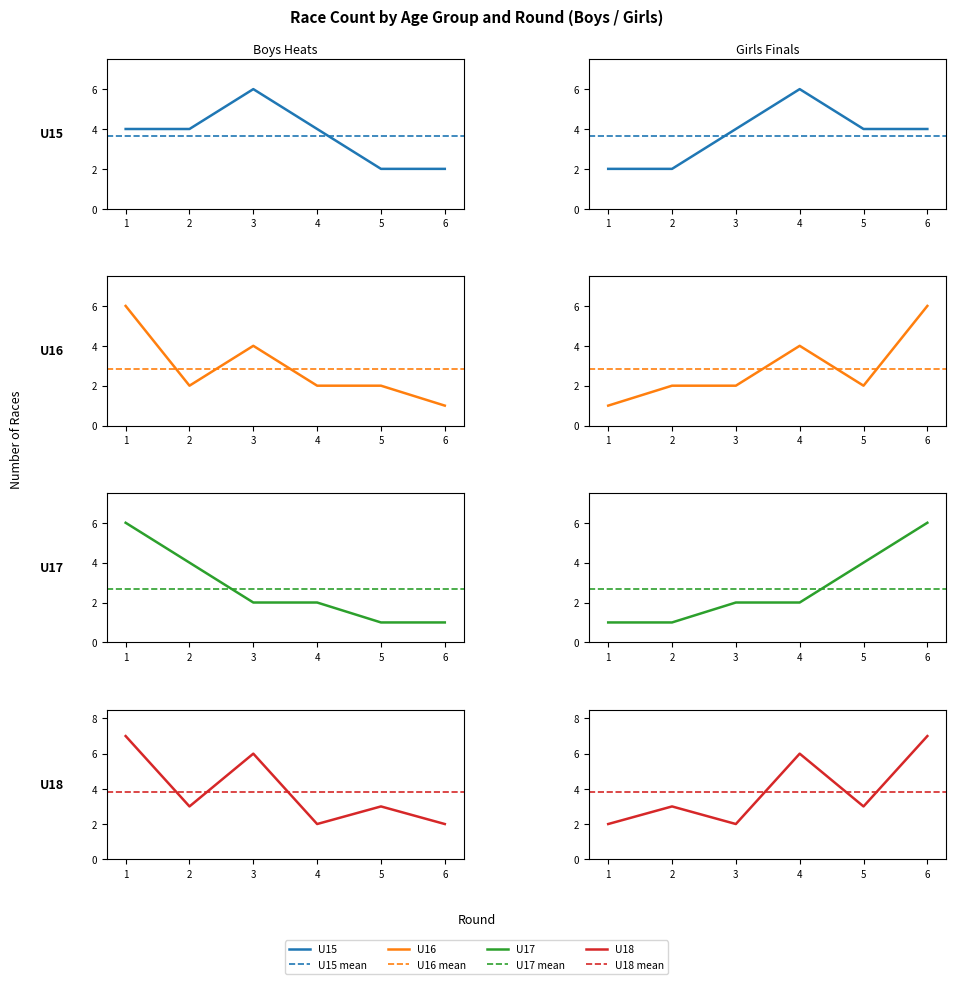

True or false: Boys has more than 1 interior local peaks.

True